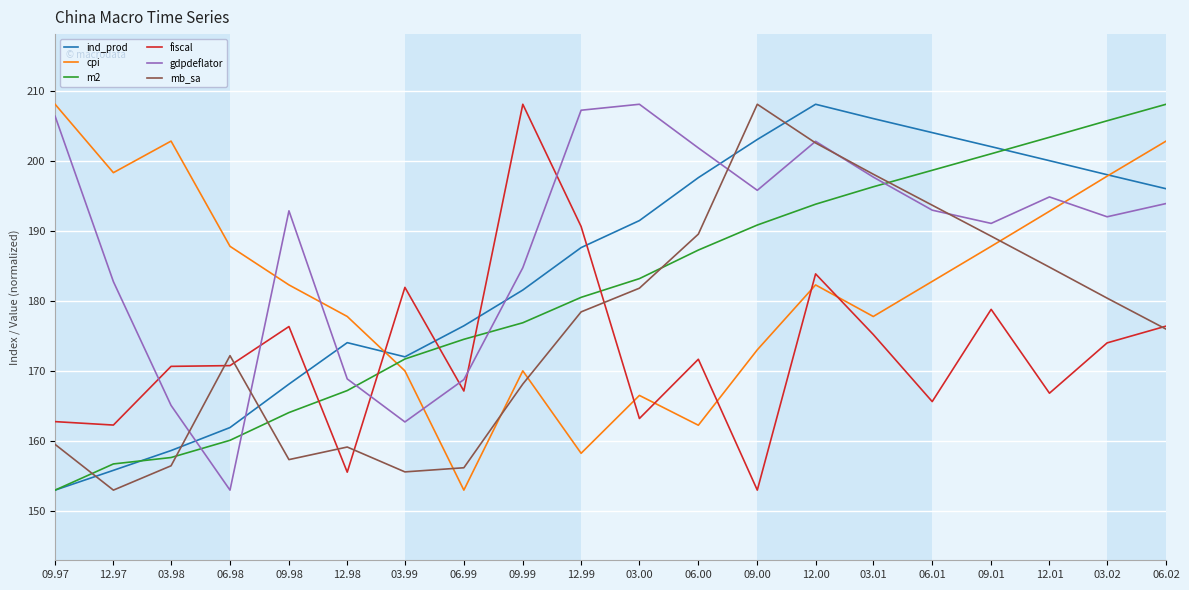

Where do cpi and gdpdeflator first cross each other?

06.98 and 09.98